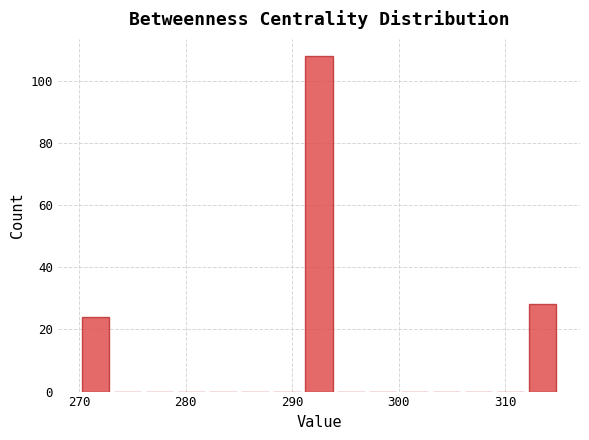

Around what value on the x-axis is the tallest bar? Give the approximate position of its centre, as read against the axis.

293